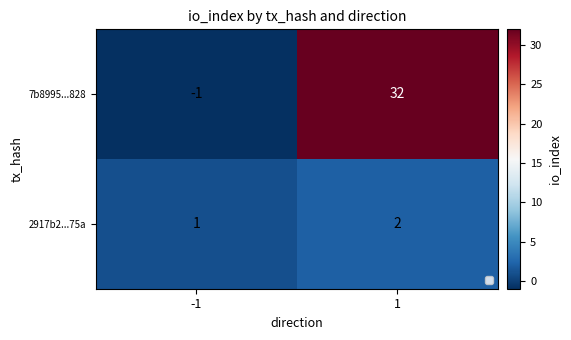

List the series in order of their peak value, lowest first.

2917b2...75a, 7b8995...828